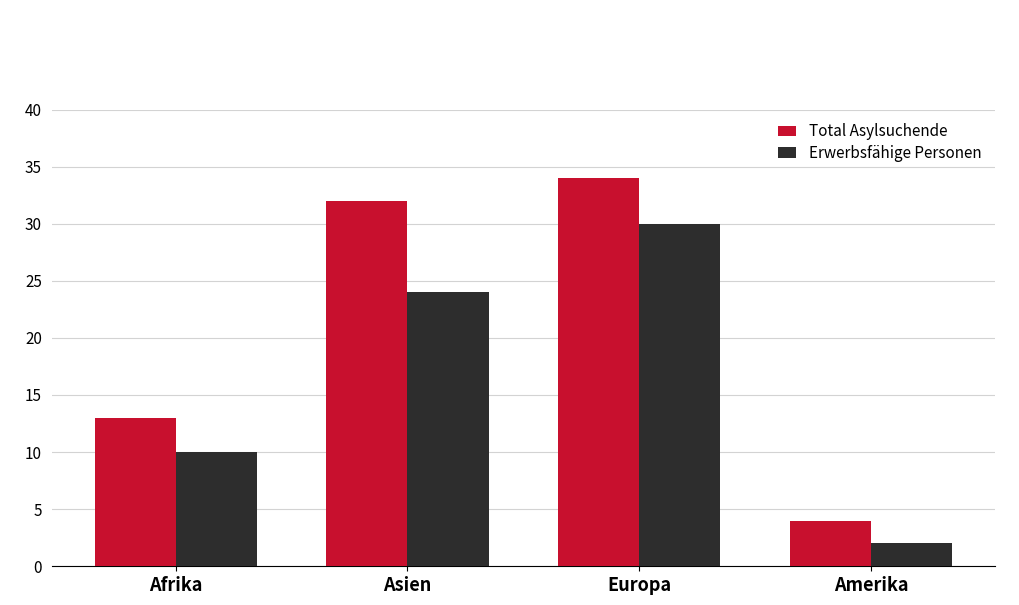

What is the difference between the Erwerbsfähige Personen values at Amerika and Europa?

28